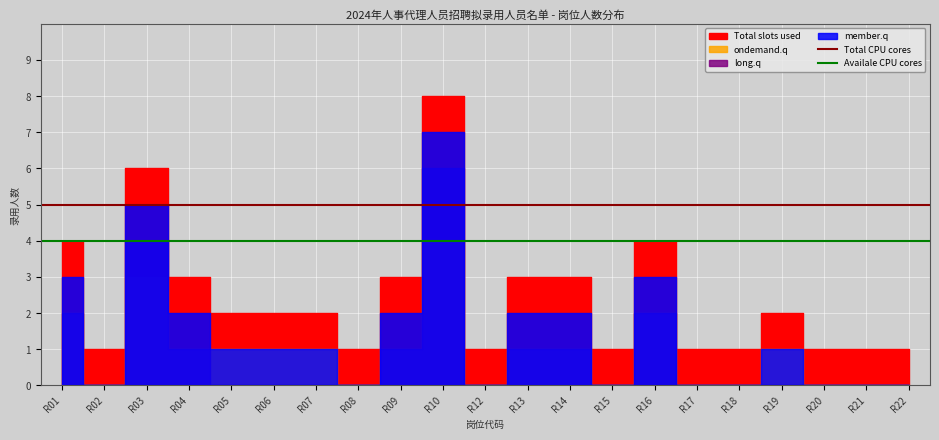

The Availale CPU cores series shows 3 at R02. True or false?

False